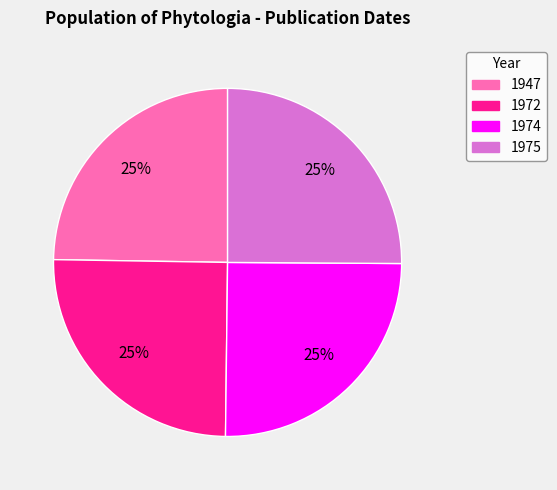

True or false: 1974 accounts for 25% of the total.

True